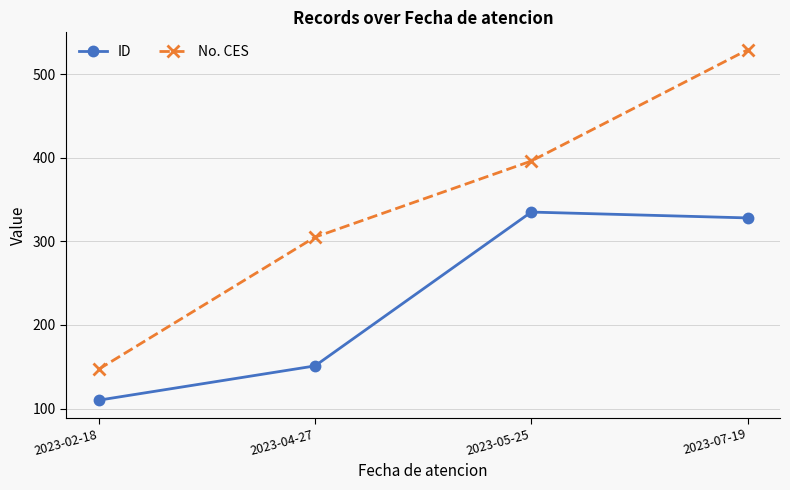

How many data points does each series have?

4